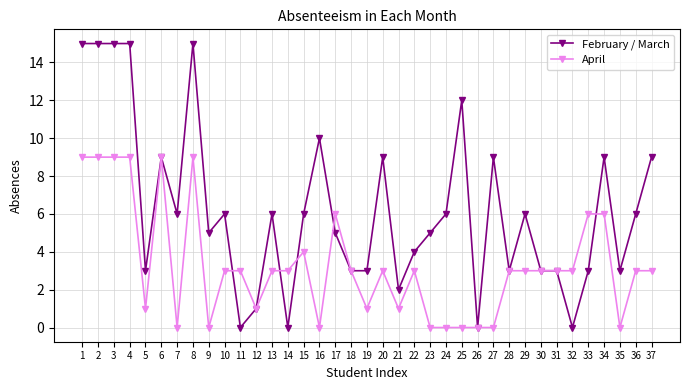

Count the number of categories in the chart.

37